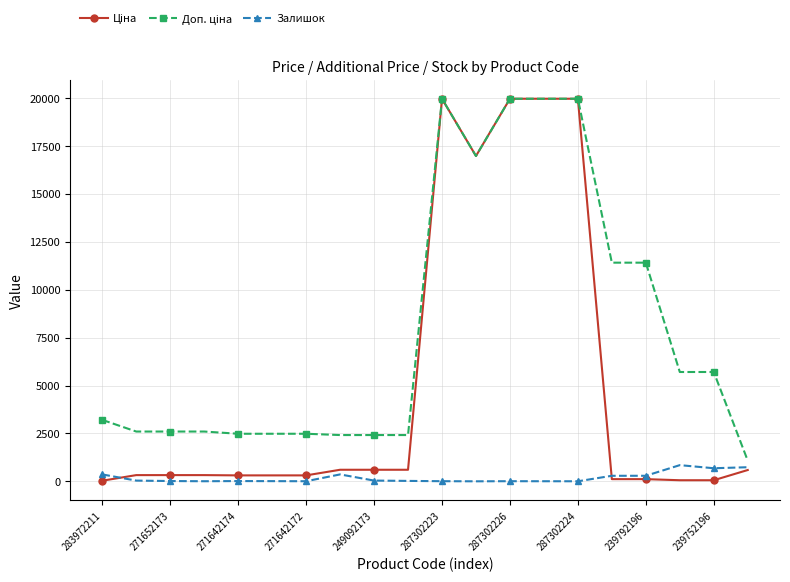

At how many categories does at least one series exceed 2171?

19